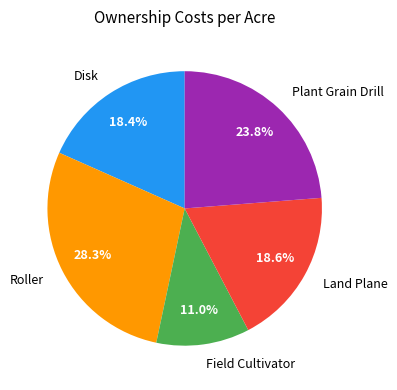

Does Disk account for over 50% of the chart?

No